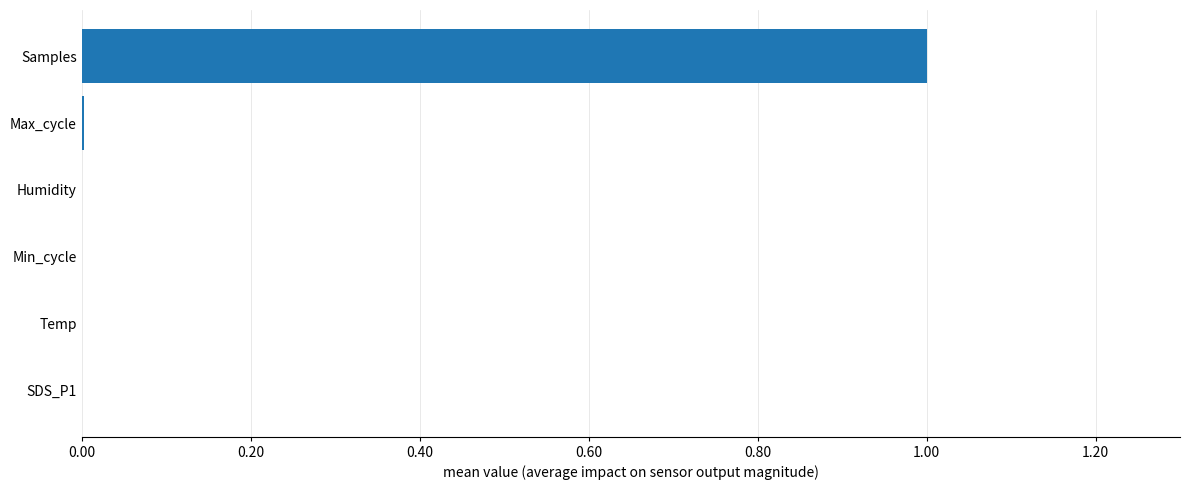

Which category has the highest value across all series?

Samples